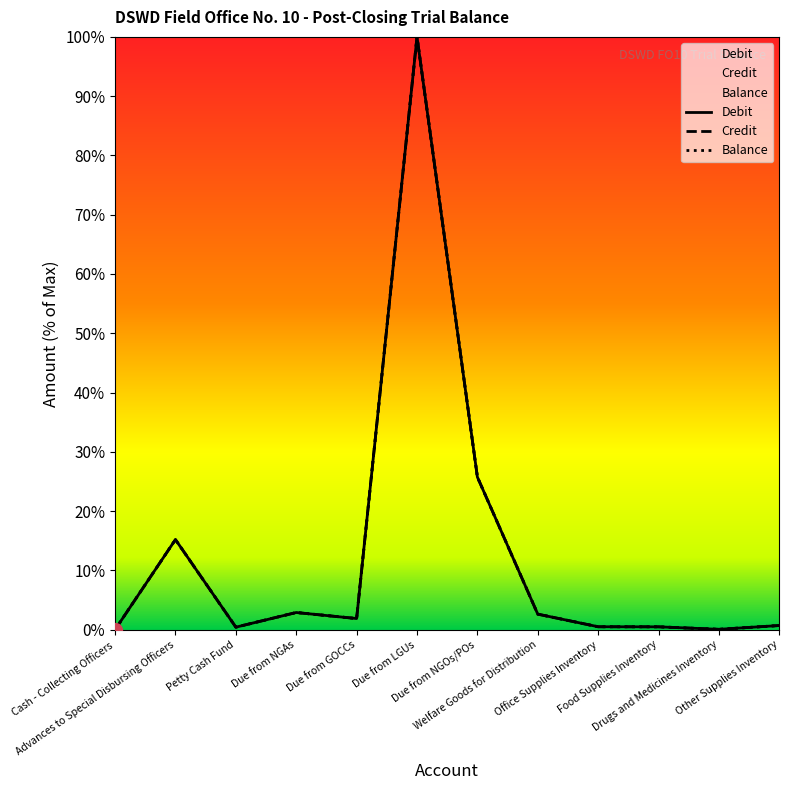

What position from the right is Due from GOCCs?

8